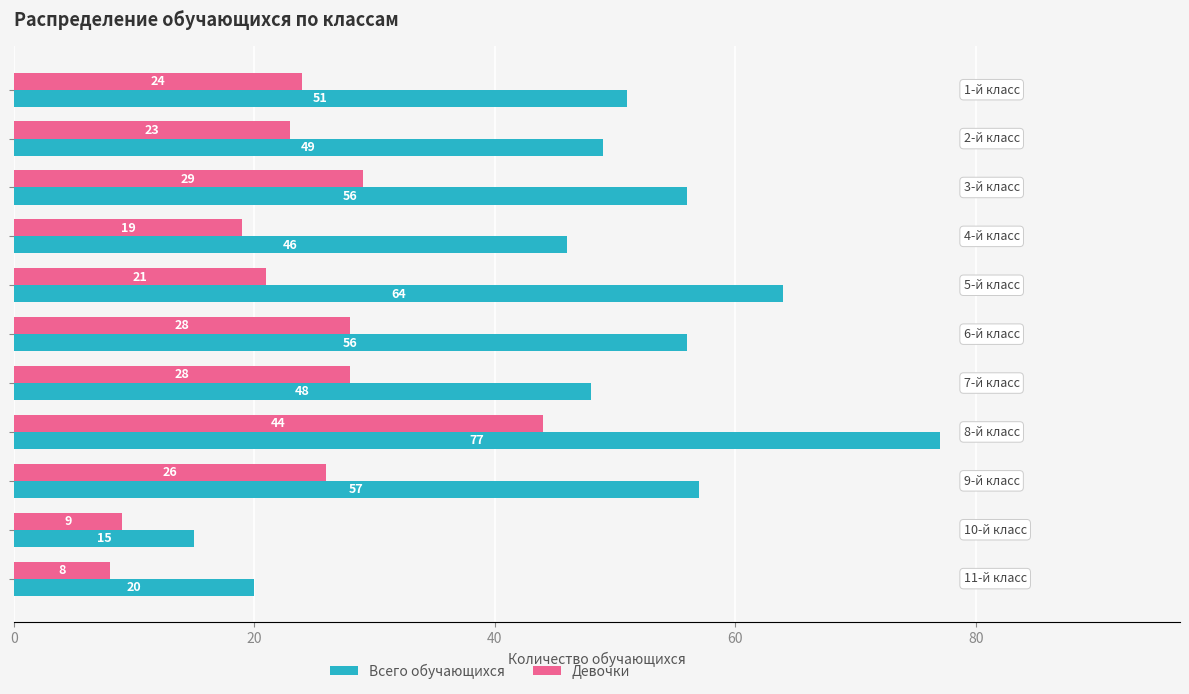

Which series has the largest range (max minus min)?

Всего обучающихся